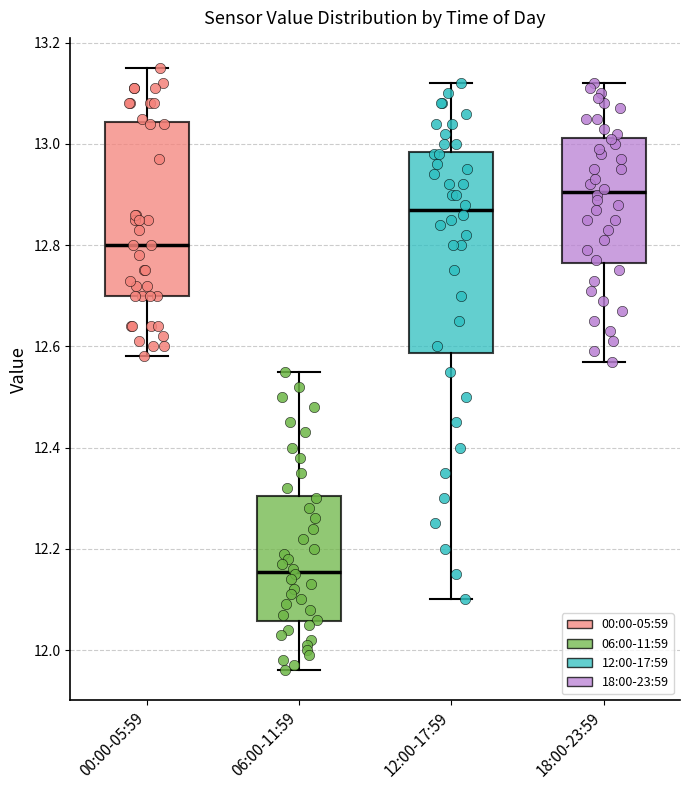

Where does the lower whisker of the box for 06:00-11:59 end on the y-axis? The values are not printed on the chart, so give them approximately, as read against the axis.

11.96